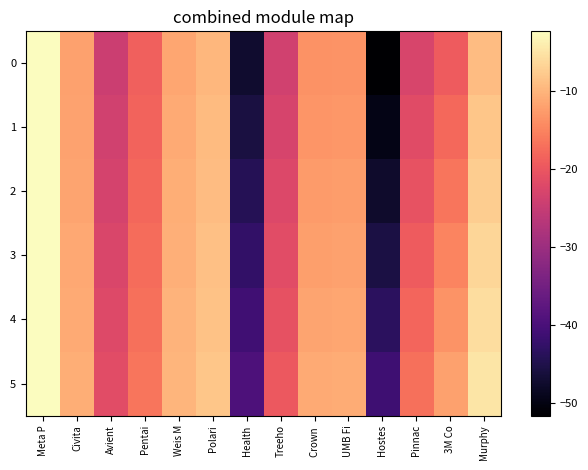

Between Civita and Polari, which is larger?

Polari